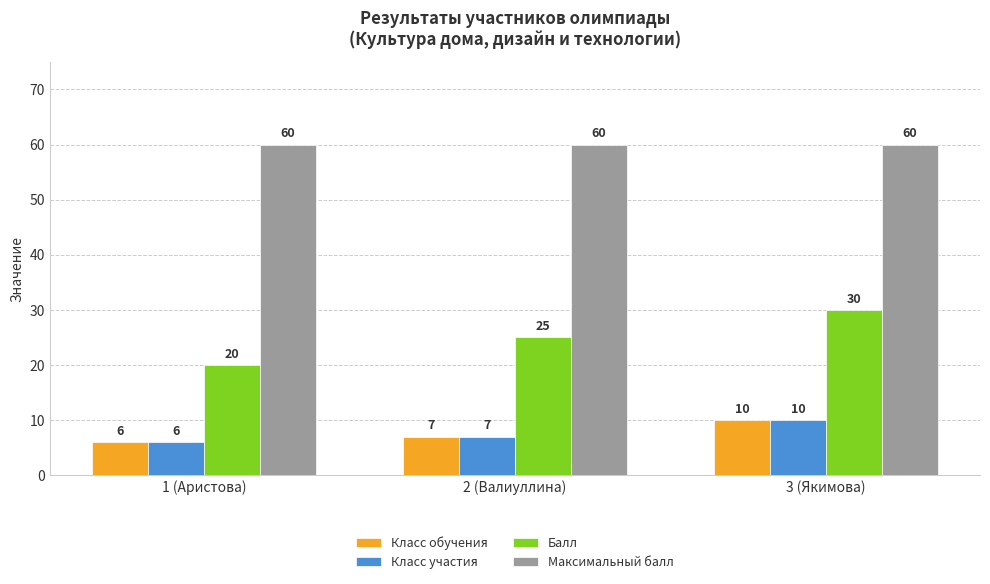

Which series has the widest spread of values?

Балл